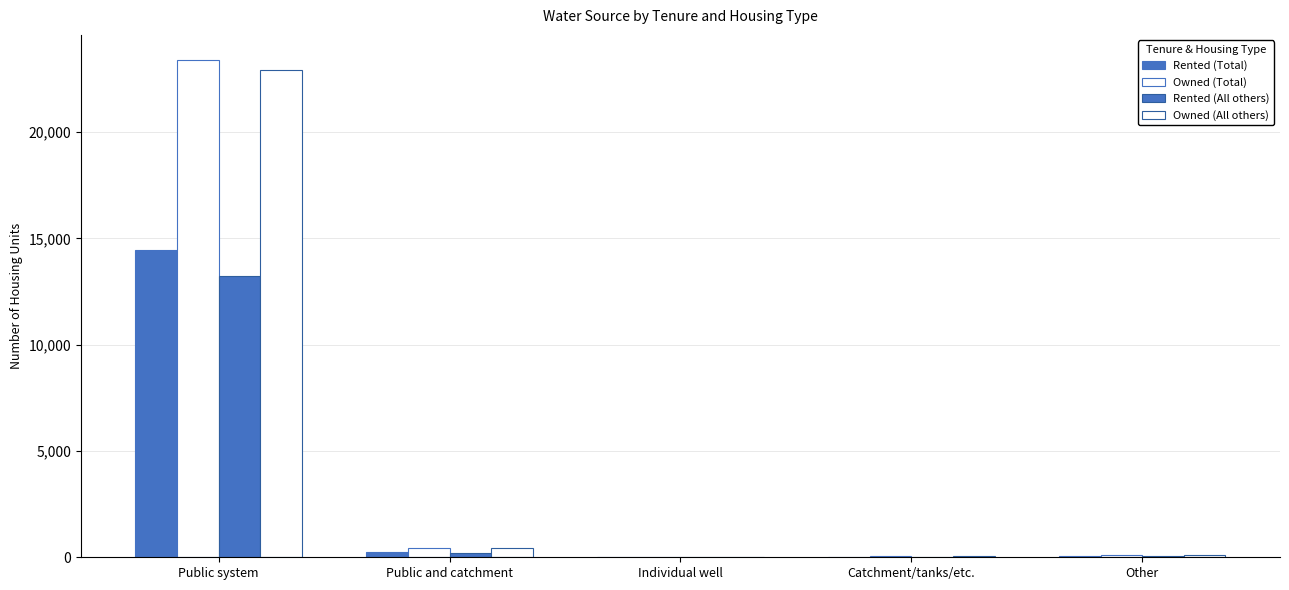

What is the sum of the Owned (All others) values at Other and Individual well?

130